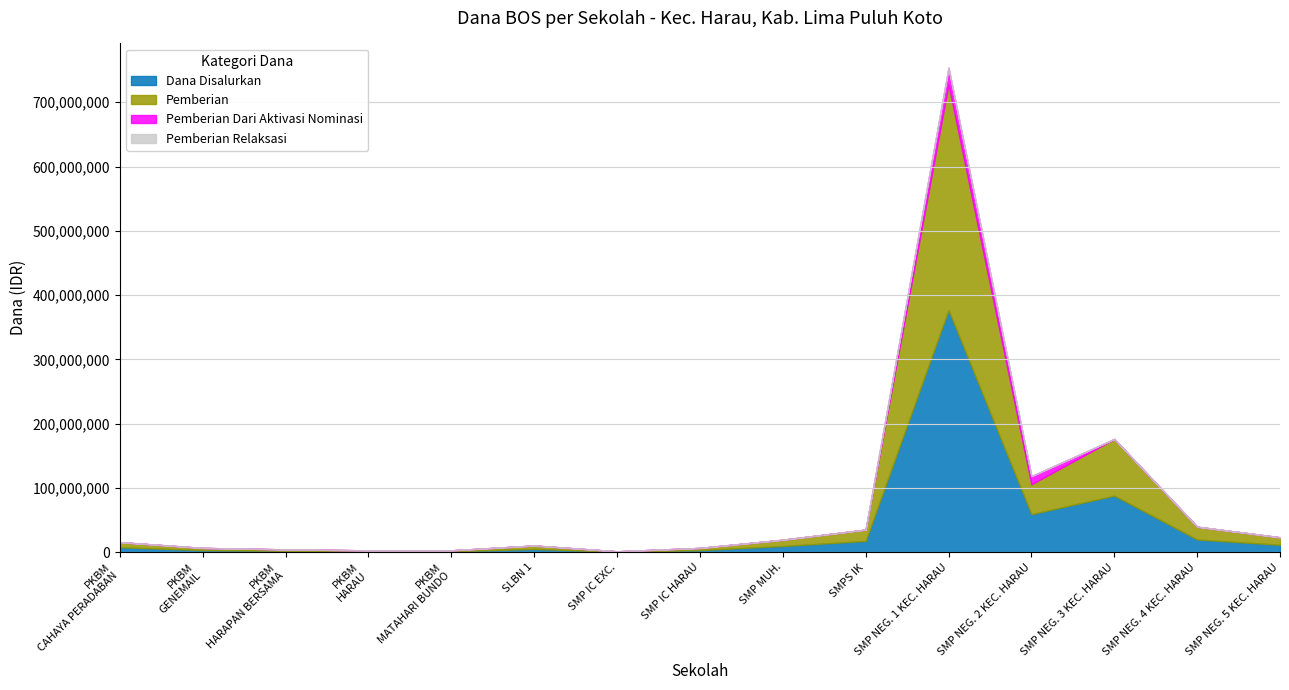

At how many categories does at least one series exceed 232251504?

1